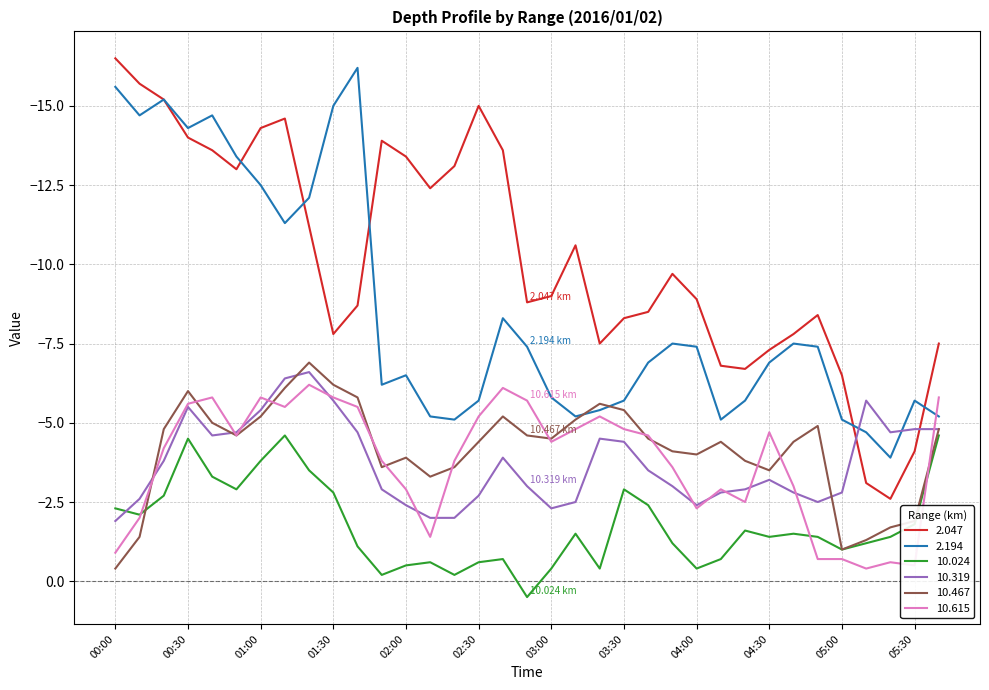

What is the difference between the maximum and minimum values in the 2.047 series?

13.9